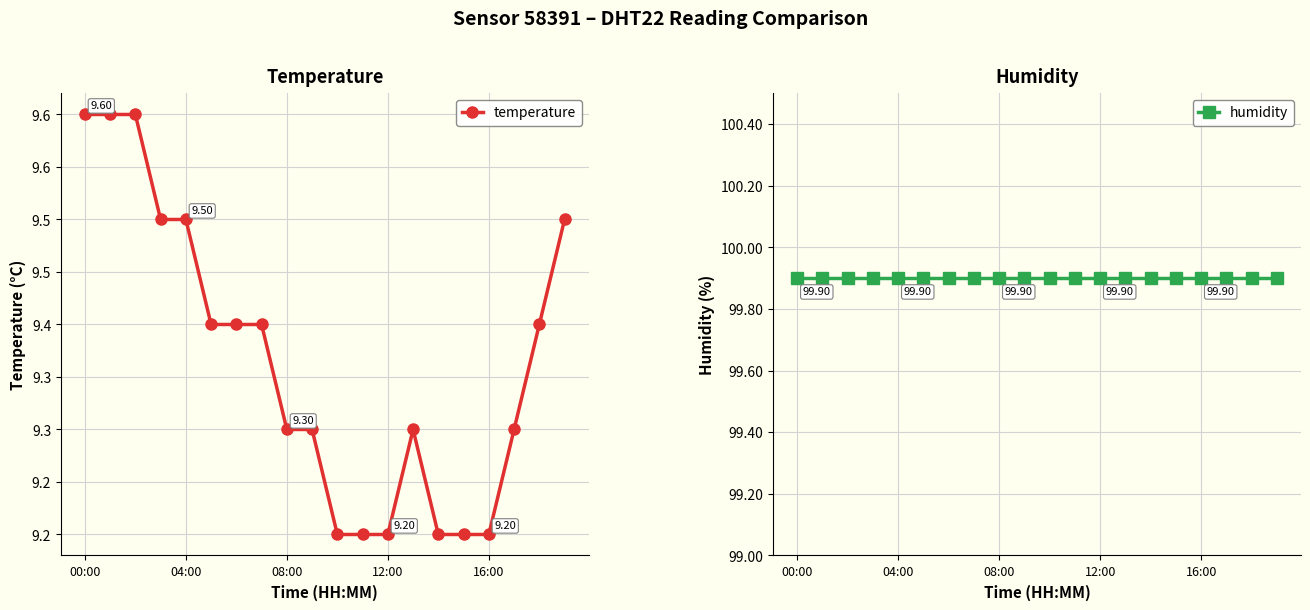

True or false: temperature and humidity intersect in this chart.

False